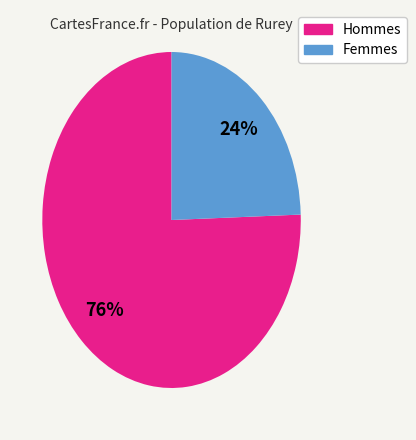

How many slices are in this pie chart?

2